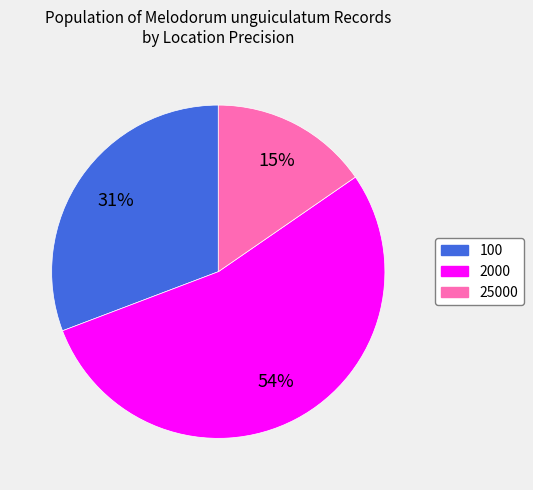

Which has a higher value, 2000 or 25000?

2000